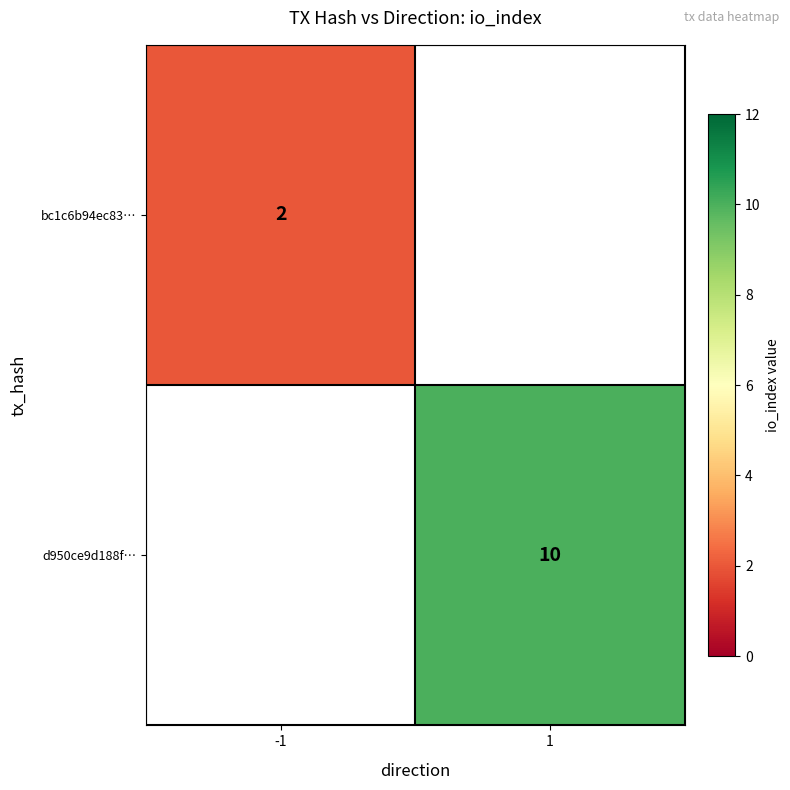

The value of bc1c6b94ec83… at -1 is 2. True or false?

True